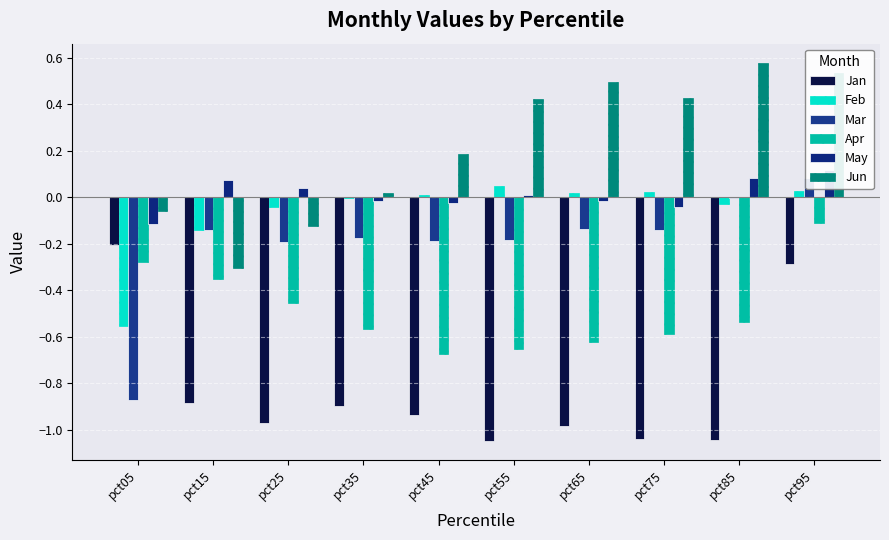

How many groups of bars are there?

10